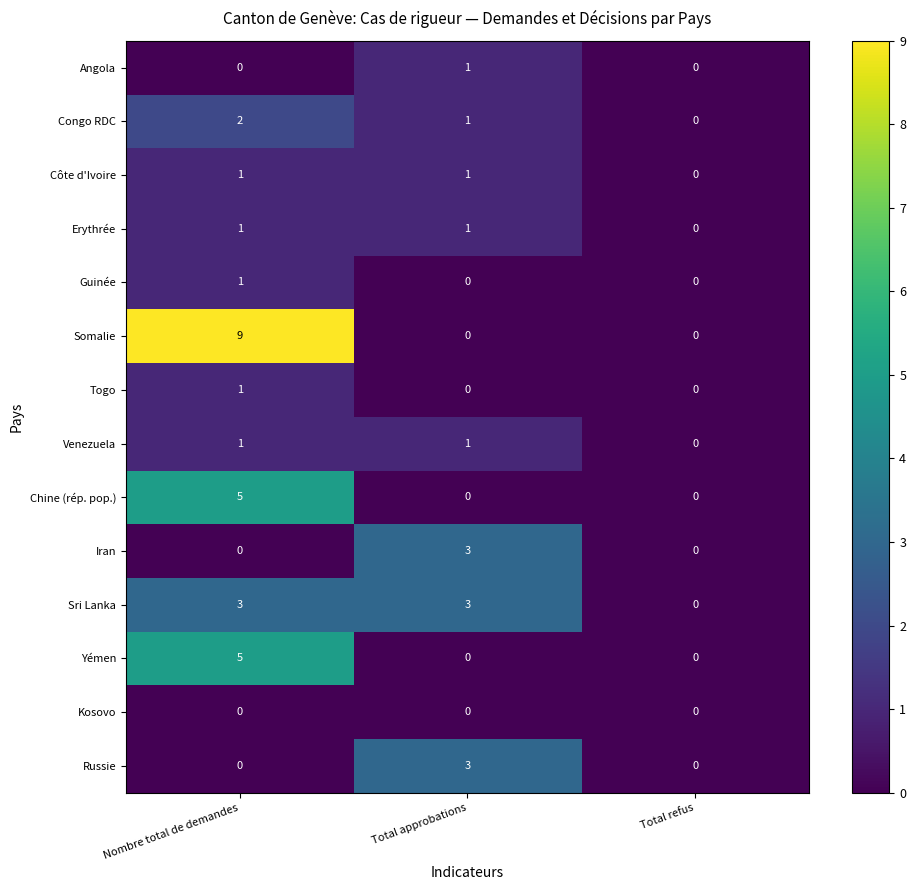

Which series changed the most between Nombre total de demandes and Total refus?

Somalie